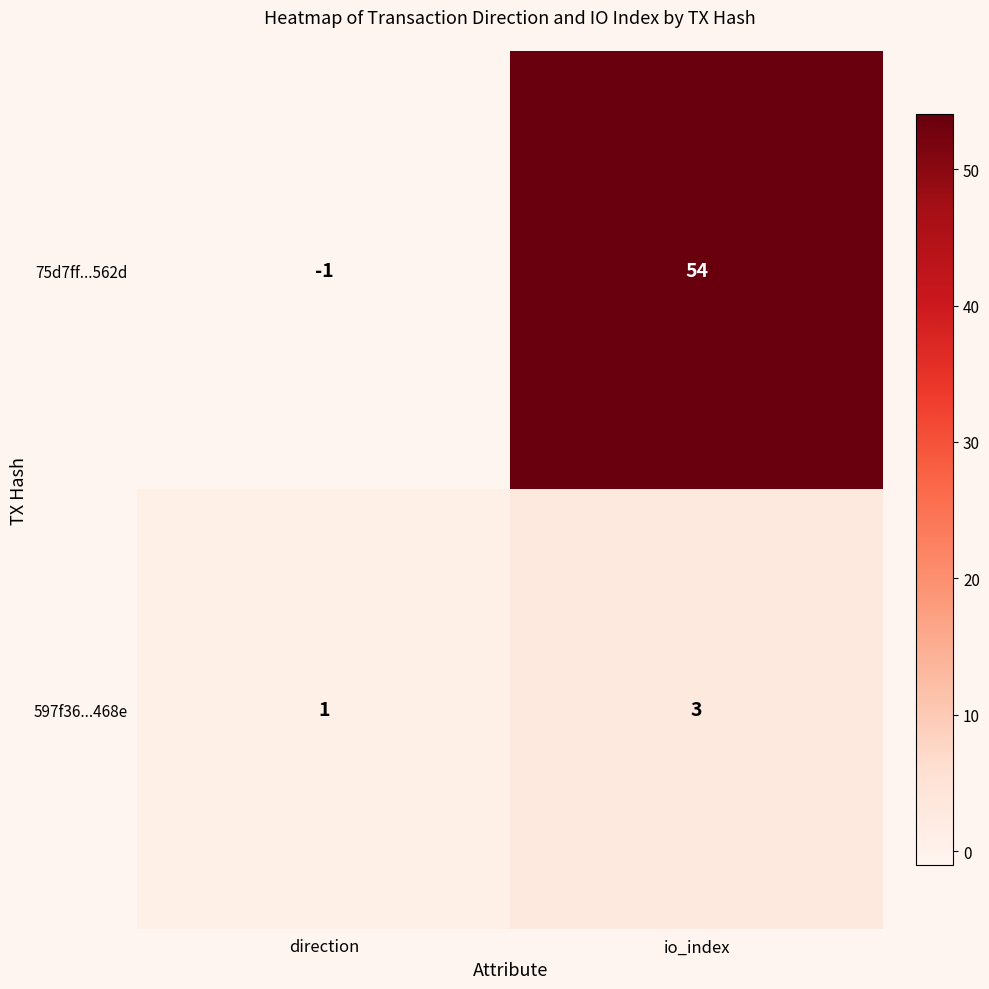

How many data points does each series have?

2